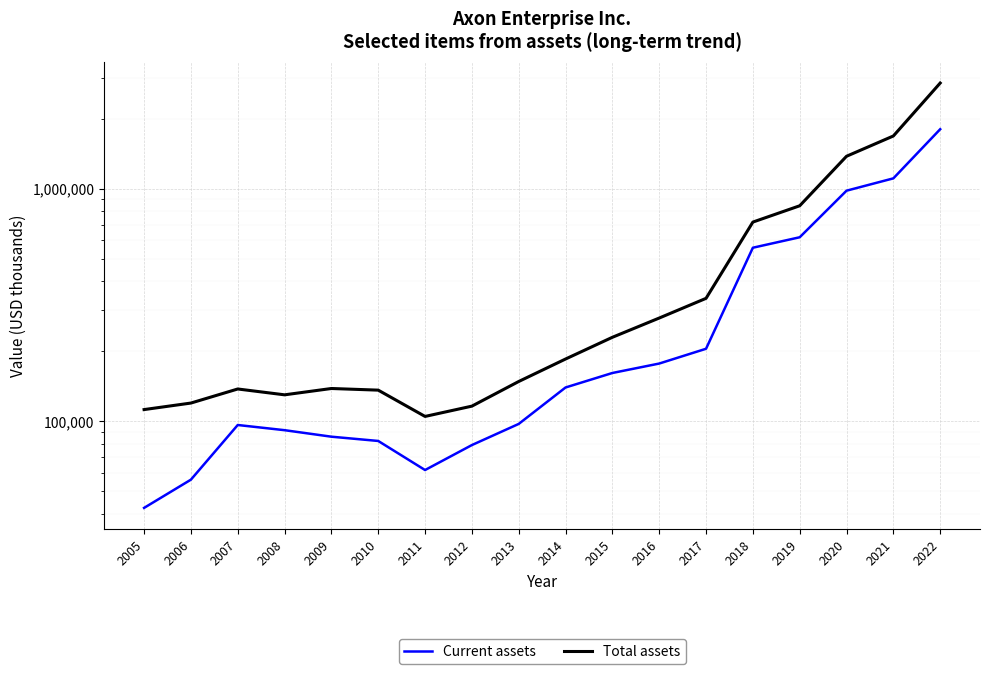

True or false: Total assets and Current assets cross at least once.

False